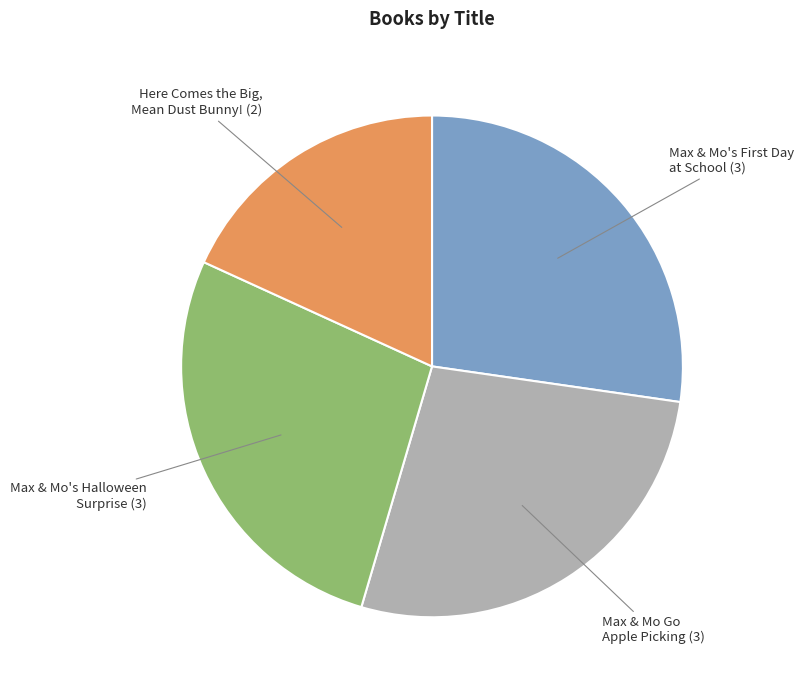

Is Max & Mo's Halloween Surprise the majority of the pie?

No